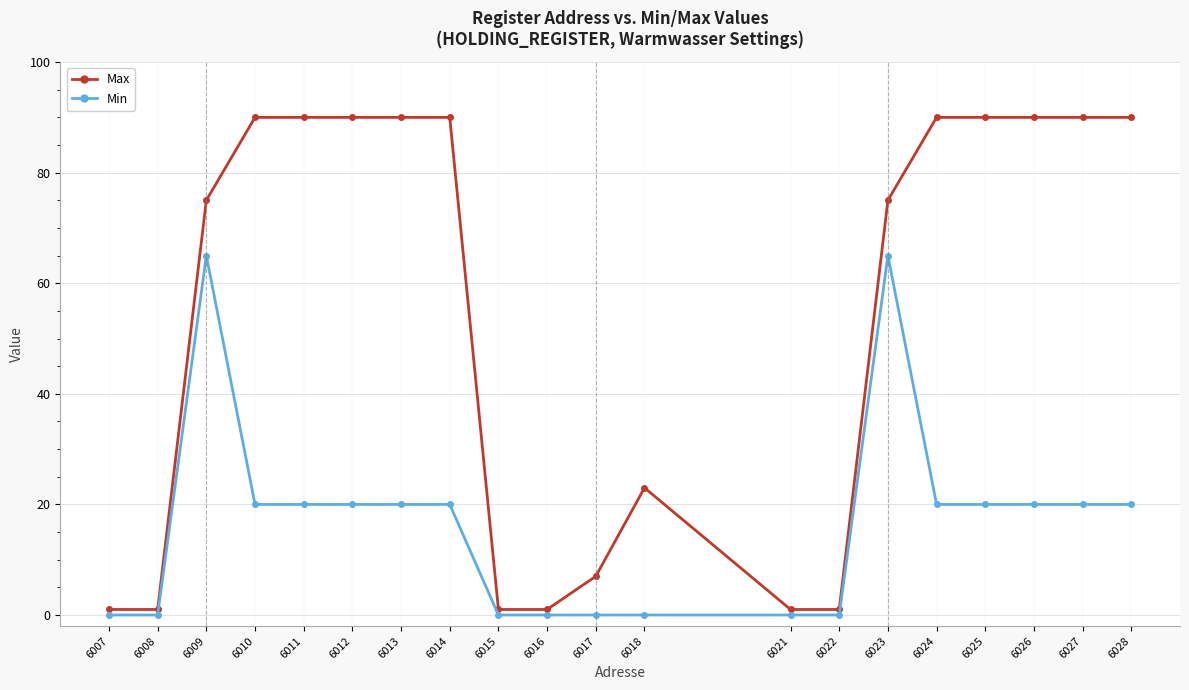

Is the value of Max at 6025 greater than the value of Min at 6028?

Yes